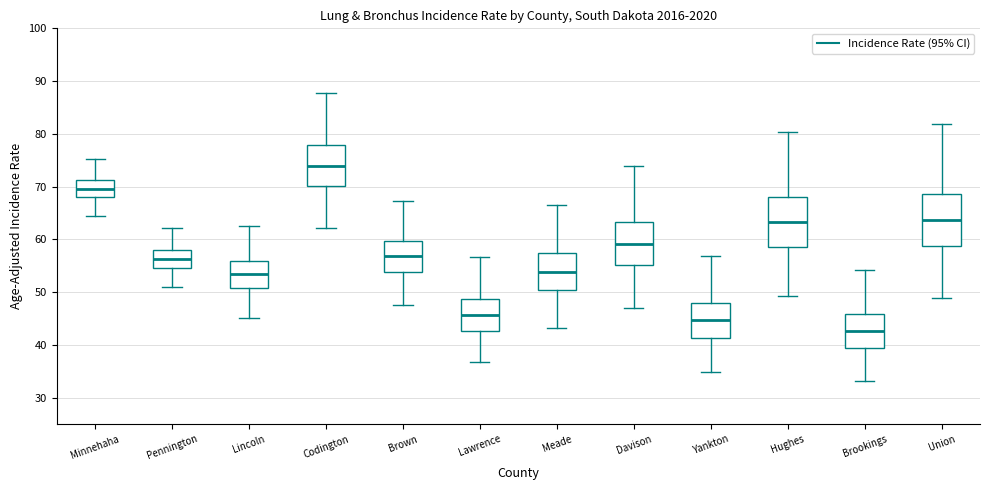

Reading left to right, transcribe this box plot: for each box, give where its median line is, the range the box spans, and where its two whiskers end, as read against the y-axis. The values are not printed on the chart, so give them approximately, as read against the axis.

Minnehaha: median 70, box 68 to 71, whiskers 64 to 75
Pennington: median 56, box 55 to 58, whiskers 51 to 62
Lincoln: median 53, box 51 to 56, whiskers 45 to 63
Codington: median 74, box 70 to 78, whiskers 62 to 88
Brown: median 57, box 54 to 60, whiskers 48 to 67
Lawrence: median 46, box 43 to 49, whiskers 37 to 57
Meade: median 54, box 50 to 57, whiskers 43 to 67
Davison: median 59, box 55 to 63, whiskers 47 to 74
Yankton: median 45, box 41 to 48, whiskers 35 to 57
Hughes: median 63, box 59 to 68, whiskers 49 to 80
Brookings: median 43, box 40 to 46, whiskers 33 to 54
Union: median 64, box 59 to 69, whiskers 49 to 82